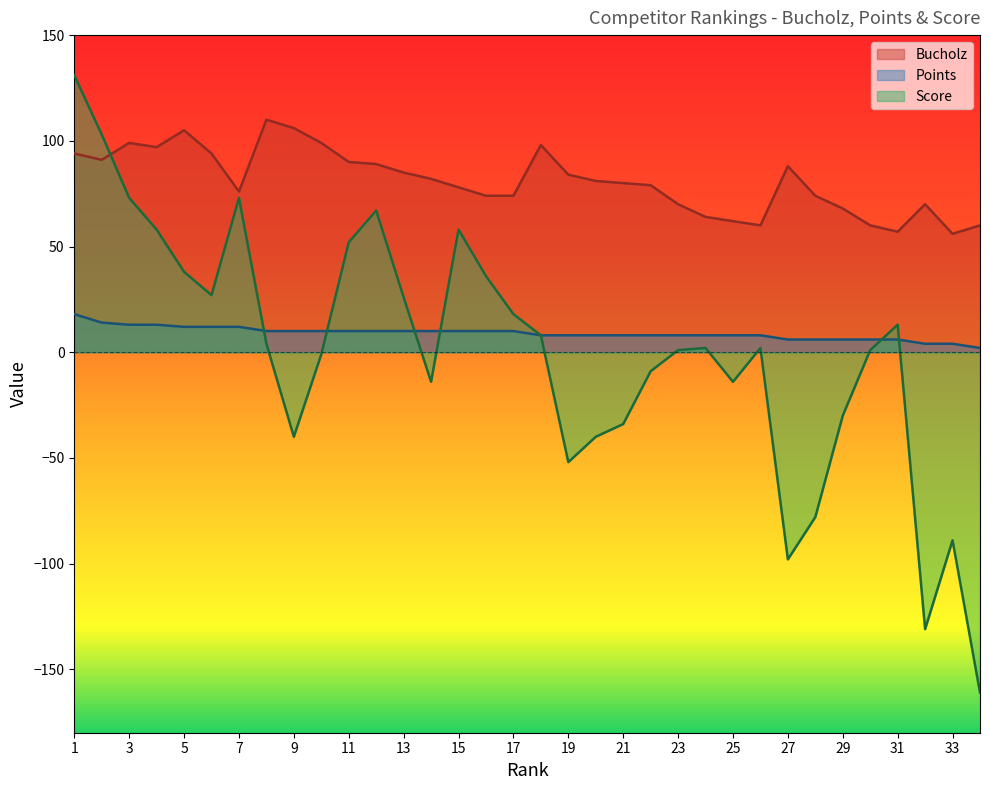

The Points series shows 12 at 7. True or false?

True